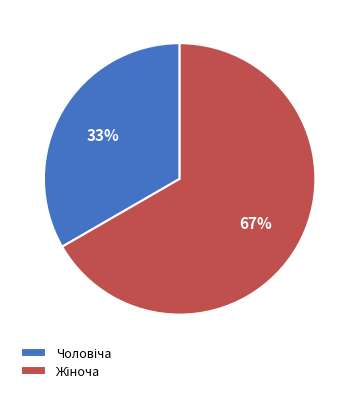

Is there any slice that represents more than half of the pie?

Yes